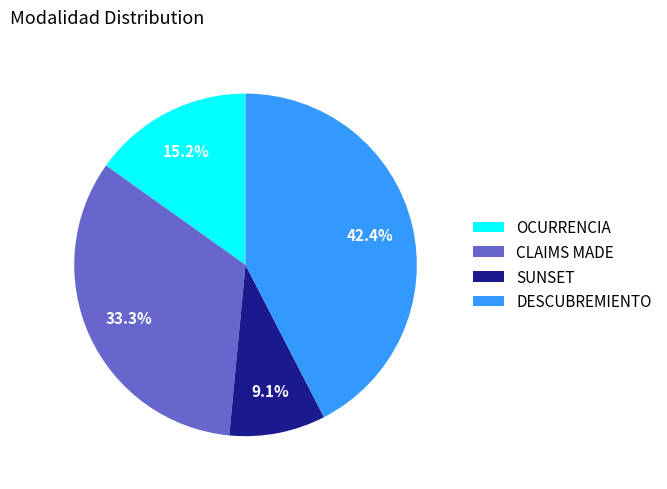

To the nearest percent, what portion does OCURRENCIA represent?

15%